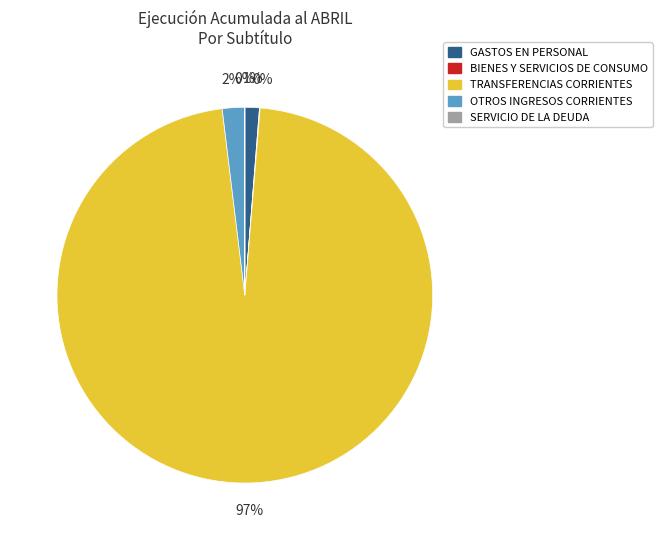

Does any single category account for the majority?

Yes